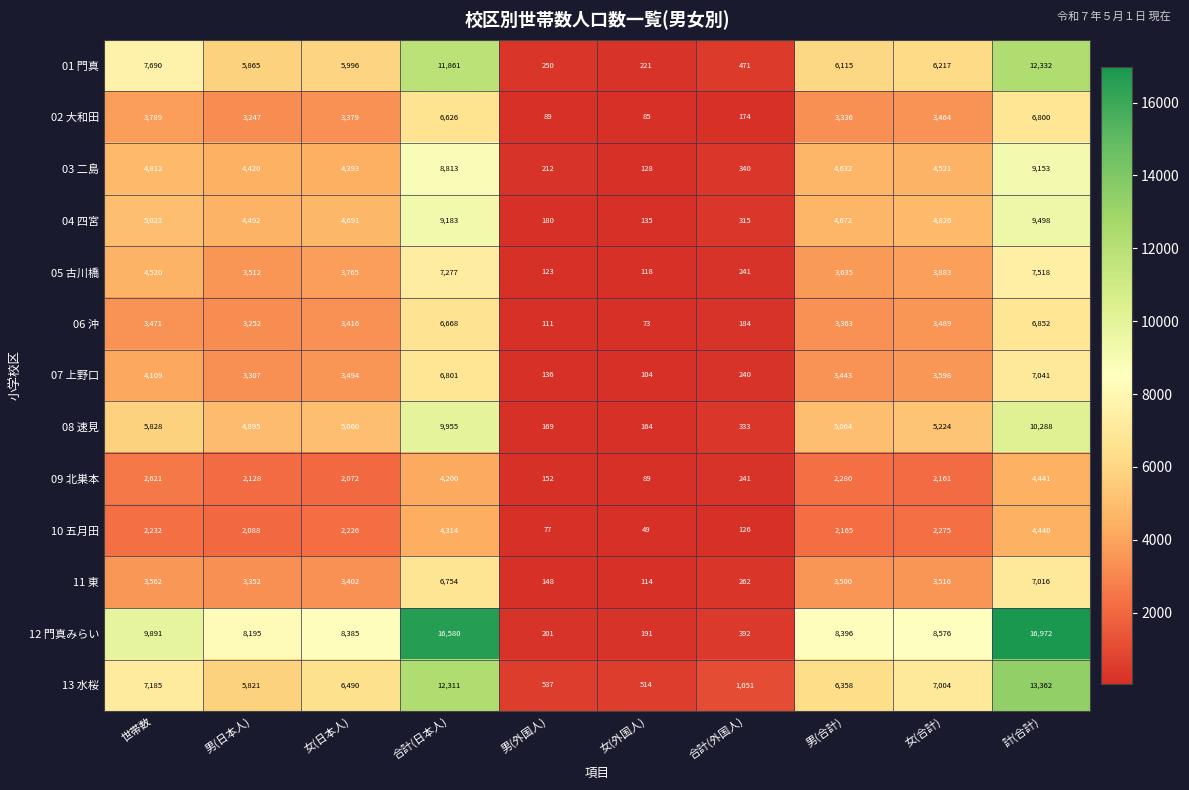

How many distinct data groups are displayed?

13